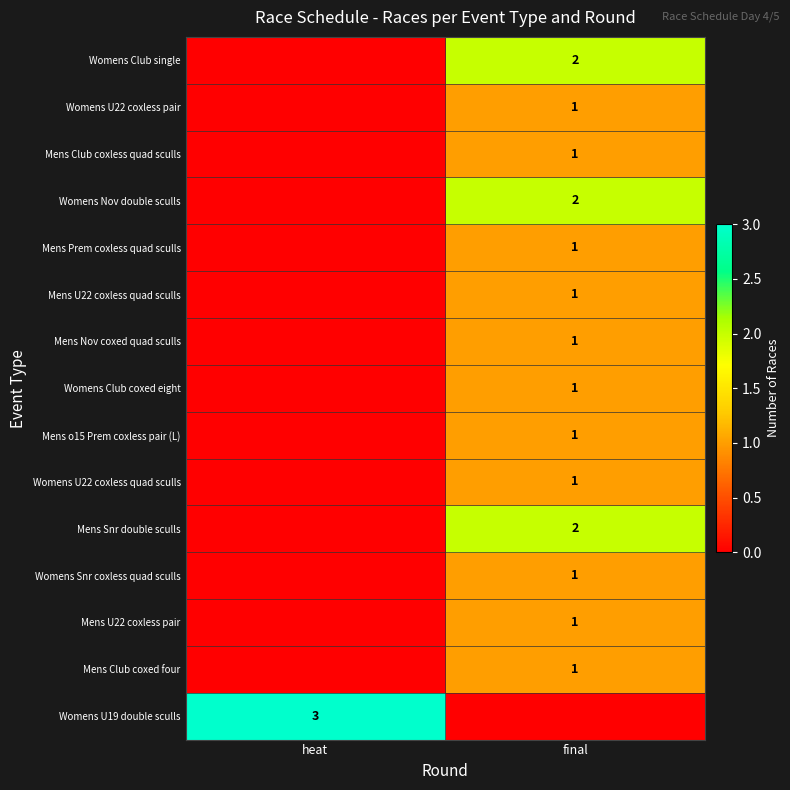

At which category is the sum across all series the highest?

final